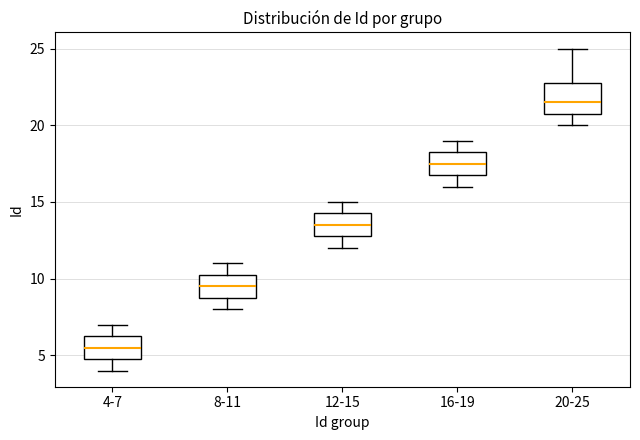

Where does the median line of the box for 20-25 sit on the y-axis? The values are not printed on the chart, so give them approximately, as read against the axis.

21.5